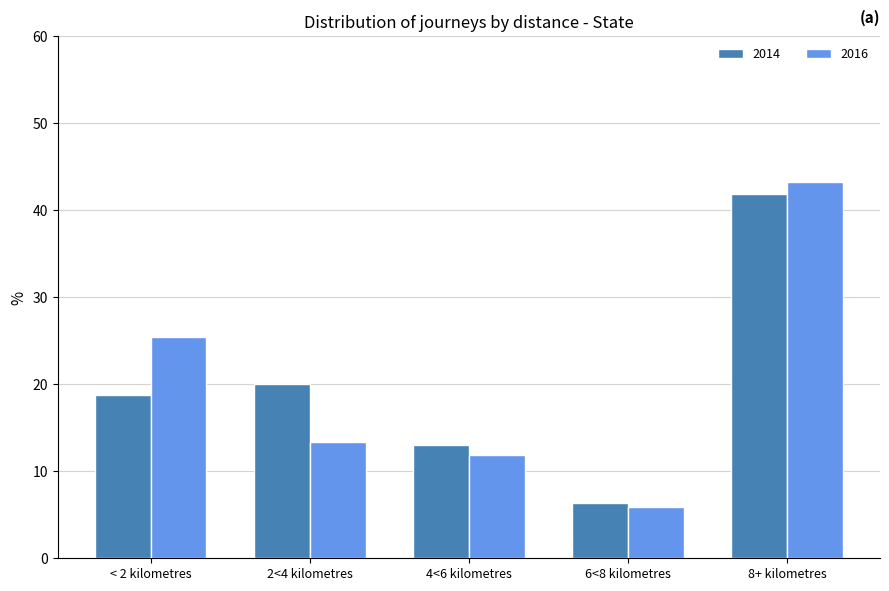

Which series changed the most between < 2 kilometres and 8+ kilometres?

2014